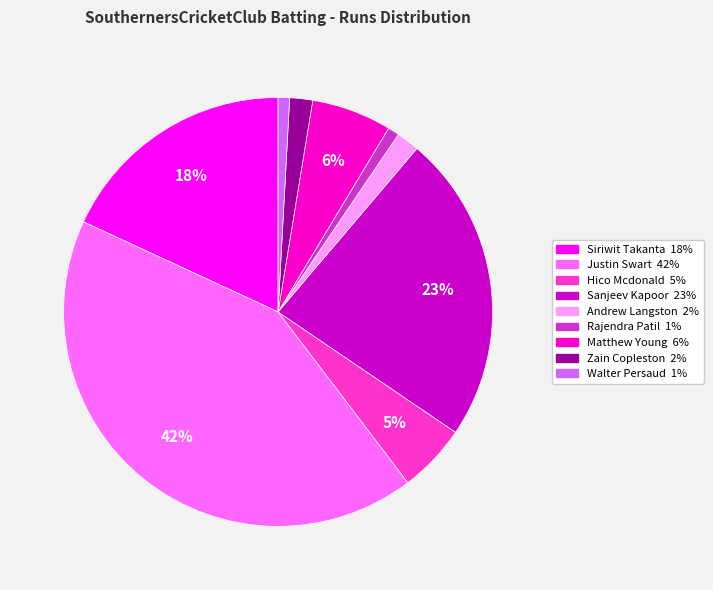

To the nearest percent, what is the difference between the largest and smallest slice percentages?

41%